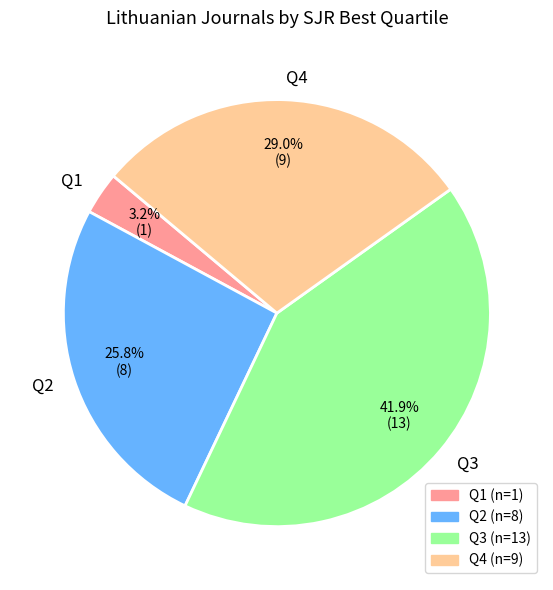

How much of the chart is everything except Q1?

96.8%